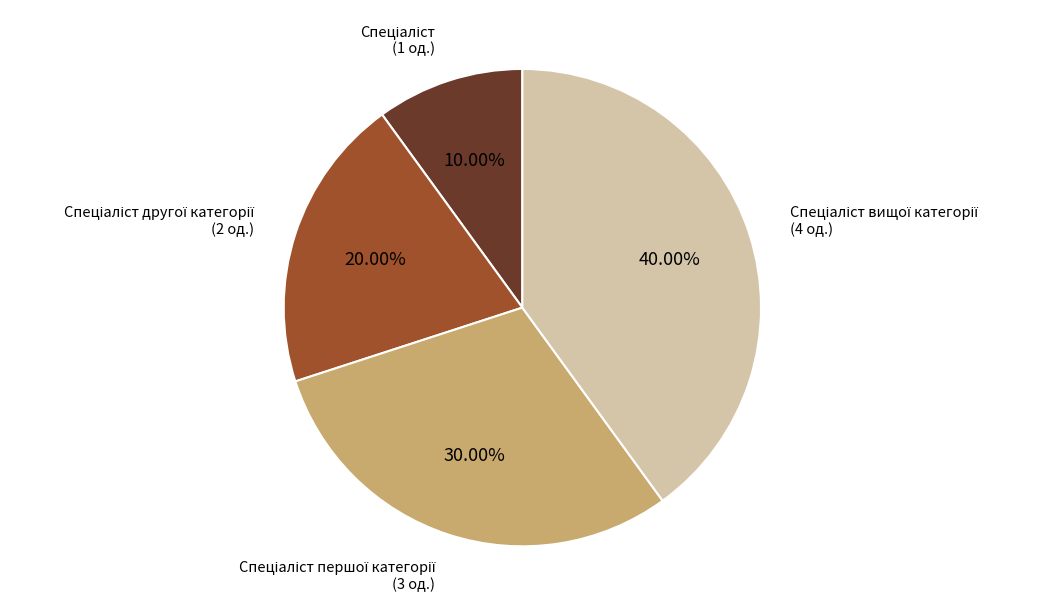

Does any single category account for the majority?

No